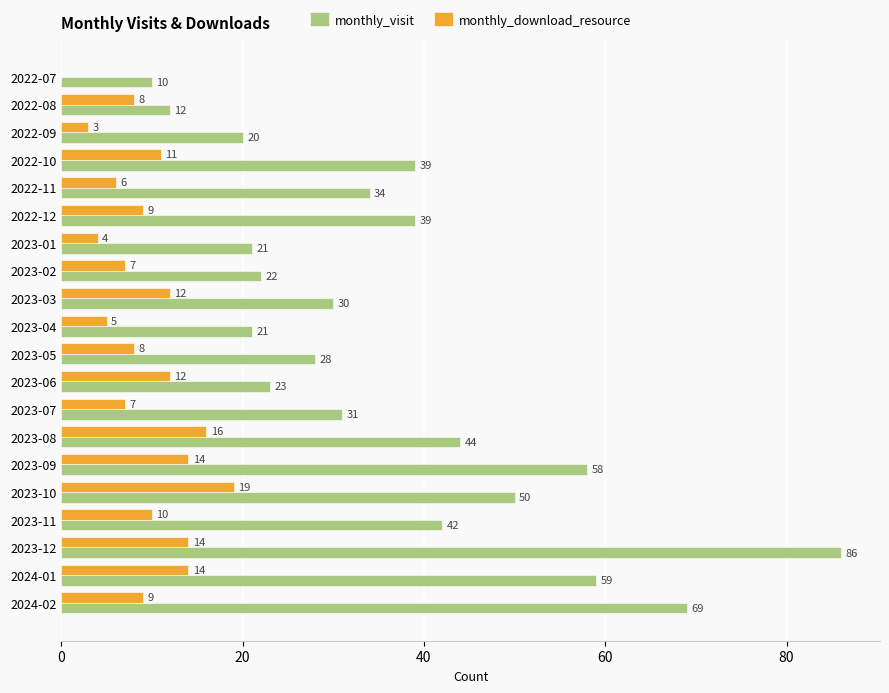

How many series are shown in this chart?

2